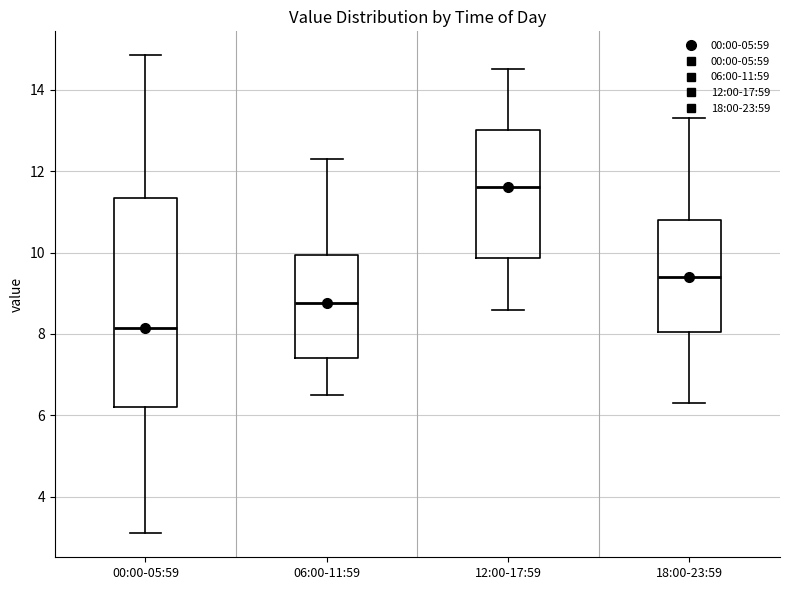

Where is the upper edge of the box for 06:00-11:59 on the y-axis? The values are not printed on the chart, so give them approximately, as read against the axis.

10.0